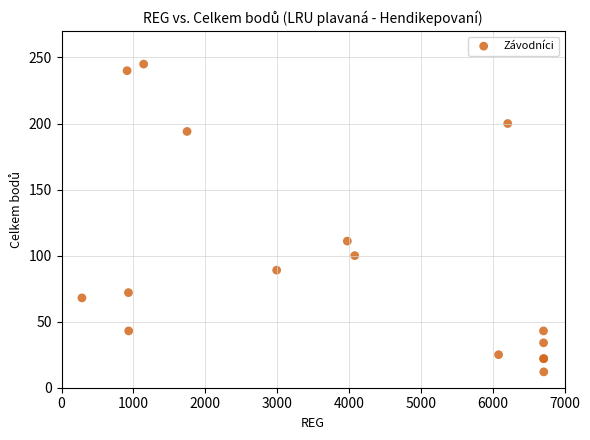

What Y value in the scatter plot is closest to 128?

111